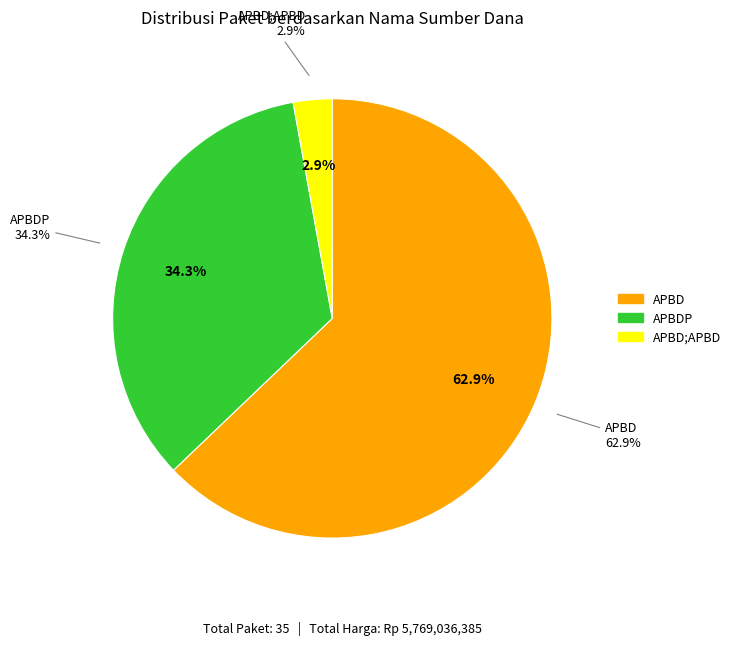

How many slices are in this pie chart?

3